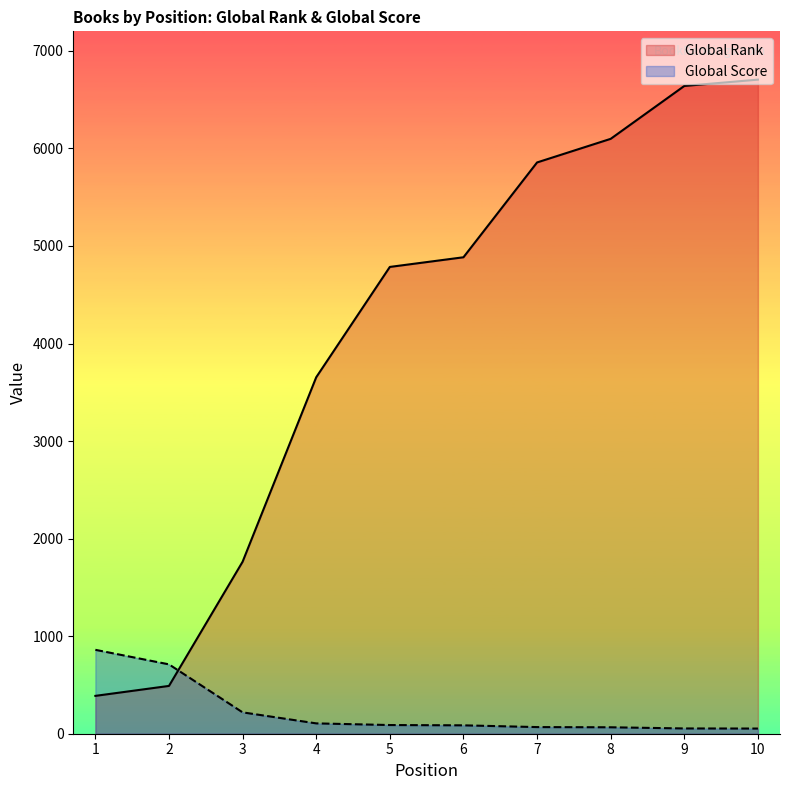

Which series ends up on top after the final intersection of Global Score and Global Rank?

Global Rank